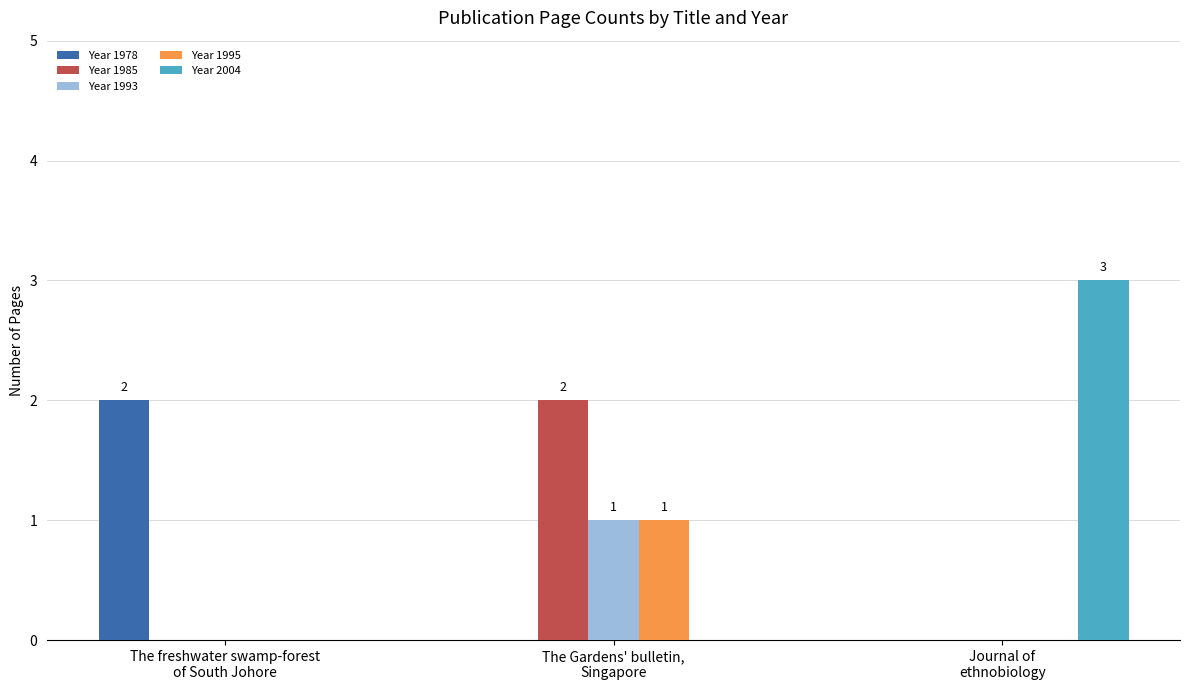

Which series has the largest total across all categories?

Year 2004